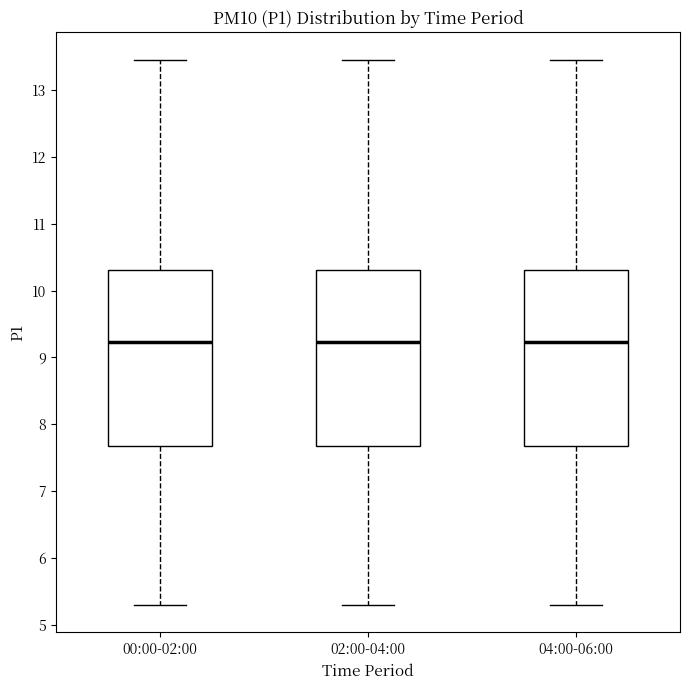

Where is the upper edge of the box for 02:00-04:00 on the y-axis? The values are not printed on the chart, so give them approximately, as read against the axis.

10.3